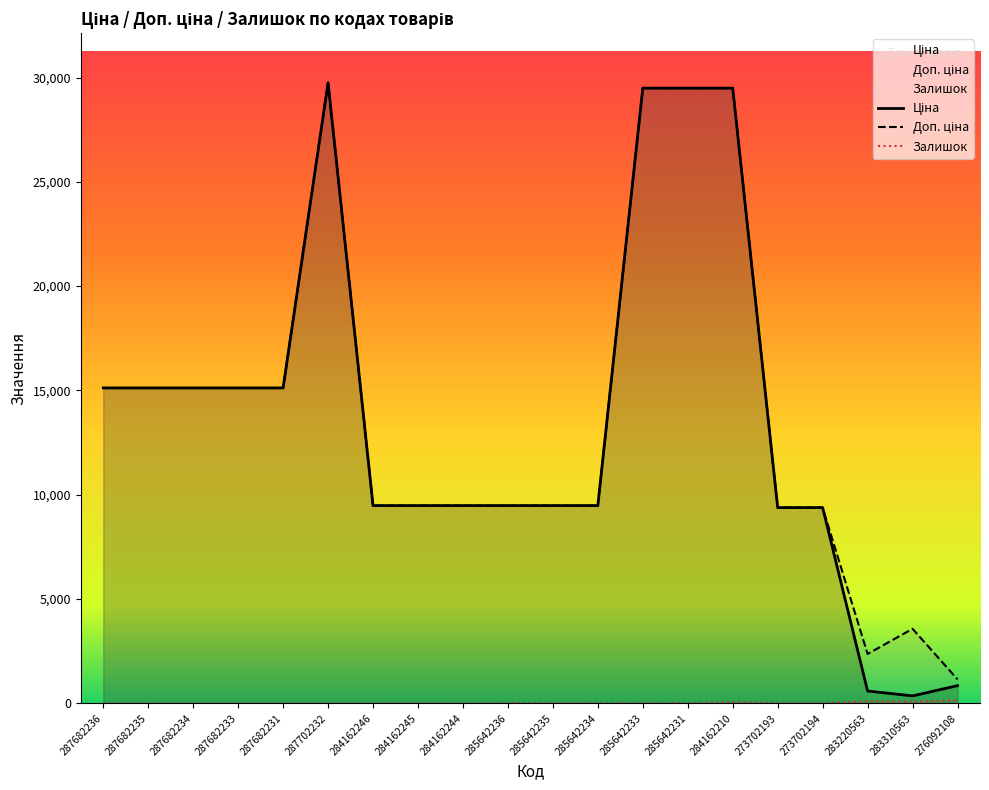

Reading left to right, what are all the values shown in this chart?

Ціна: 287682236=15120.0	287682235=15120.0	287682234=15120.0	287682233=15120.0	287682231=15120.0	287702232=29747.2	284162246=9480.1	284162245=9480.1	284162244=9480.1	285642236=9480.1	285642235=9480.1	285642234=9480.1	285642233=29491.5	285642231=29491.5	284162210=29491.5	273702193=9384.0	273702194=9384.0	283220563=591.6	283310563=357.4	276092108=848.4
Доп. ціна: 287682236=15120.0	287682235=15120.0	287682234=15120.0	287682233=15120.0	287682231=15120.0	287702232=29747.2	284162246=9480.1	284162245=9480.1	284162244=9480.1	285642236=9480.1	285642235=9480.1	285642234=9480.1	285642233=29491.5	285642231=29491.5	284162210=29491.5	273702193=9384.0	273702194=9384.0	283220563=2366.5	283310563=3573.9	276092108=1149.7
Залишок: 287682236=0.0	287682235=0.0	287682234=0.0	287682233=0.0	287682231=0.0	287702232=0.0	284162246=0.0	284162245=8.0	284162244=0.0	285642236=14.0	285642235=13.0	285642234=9.0	285642233=14.0	285642231=11.0	284162210=56.0	273702193=17.0	273702194=18.0	283220563=106.0	283310563=85.0	276092108=145.0